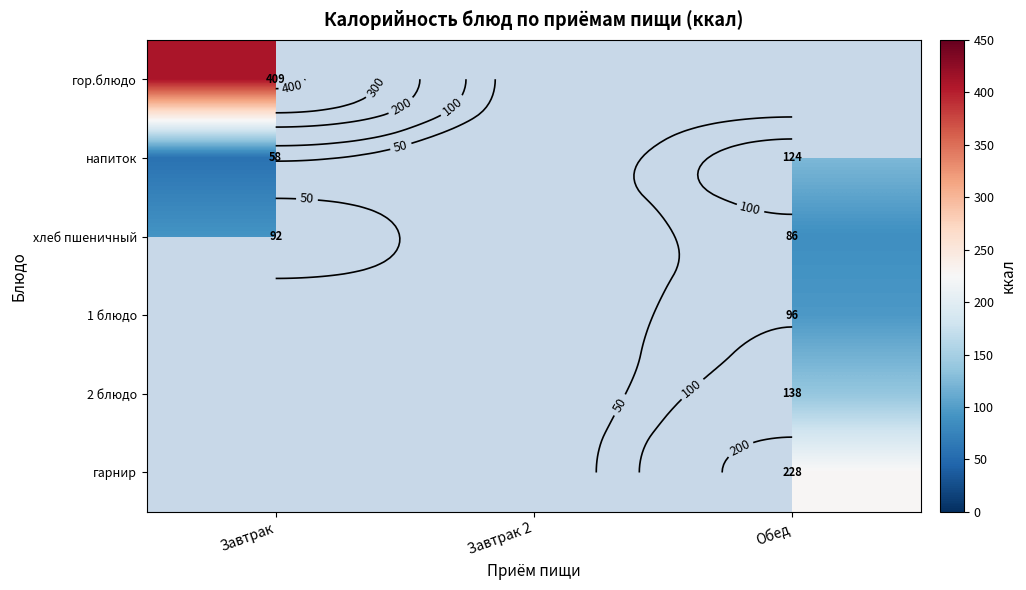

Is the value of напиток at Завтрак greater than the value of 2 блюдо at Обед?

No